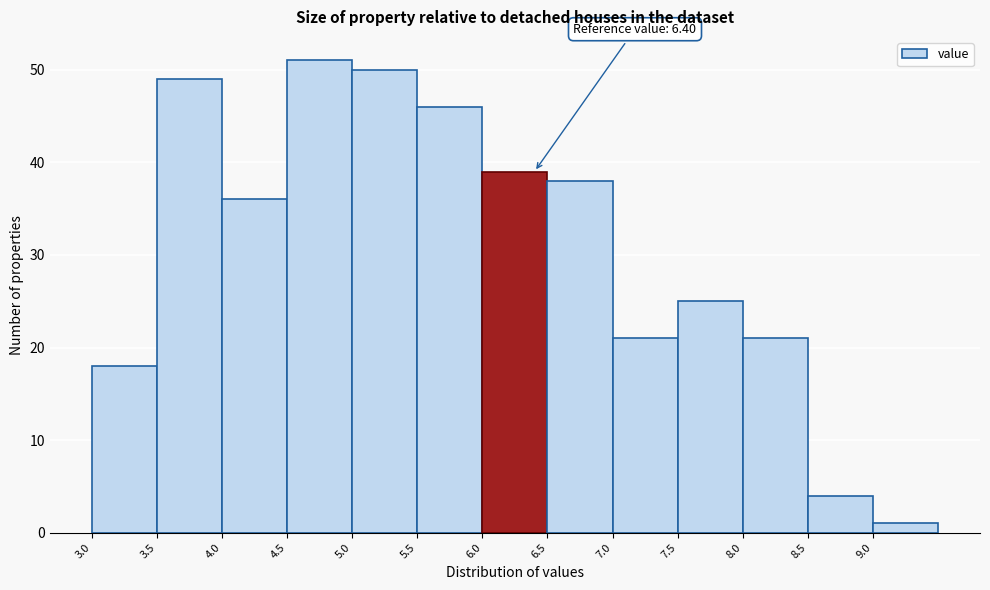

Which range on the x-axis has the tallest bar?

4.5 to 5.0